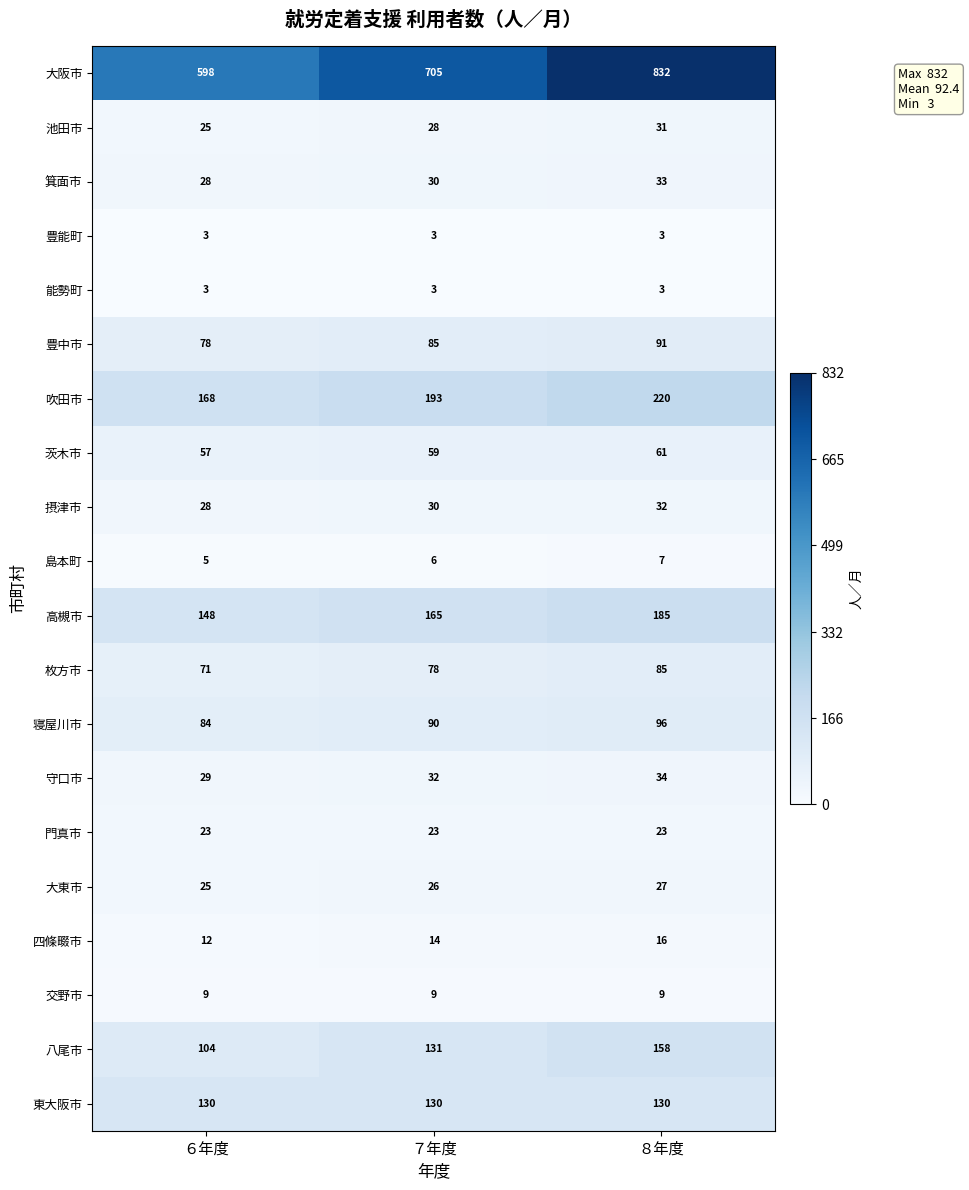

Is it true that 豊中市 equals 140 at ６年度?

False